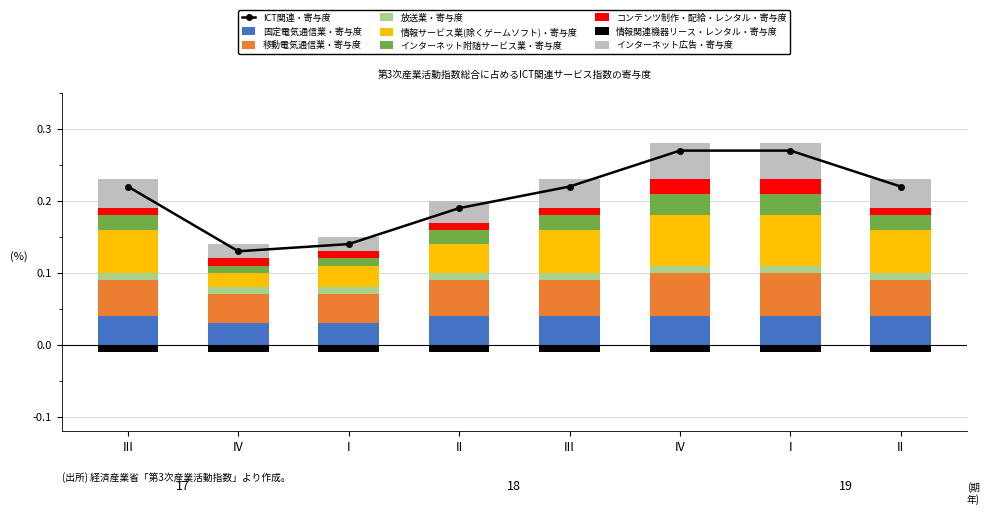

Rank the categories by インターネット附随サービス業・寄与度 value from highest to lowest.

IV, I, III, II, III, II, IV, I